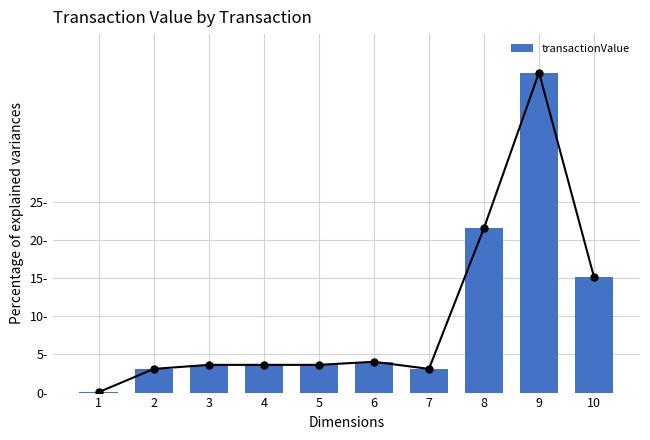

What is the approximate value at 6?

4.0